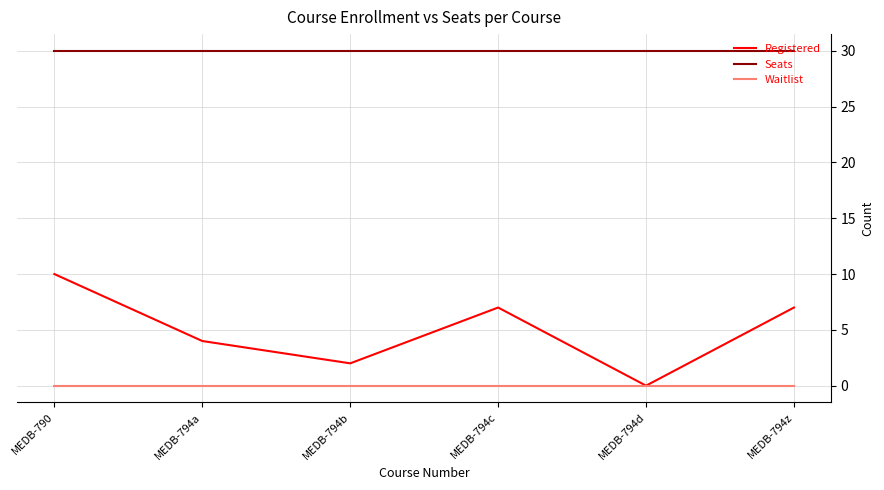

What position from the left is MEDB-794d?

5